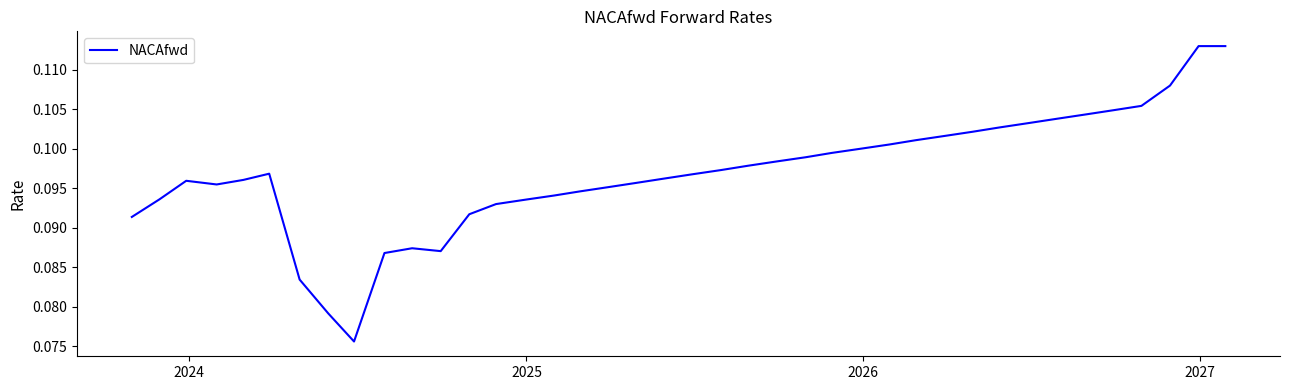

Is this an area chart (filled region under the line)?

No